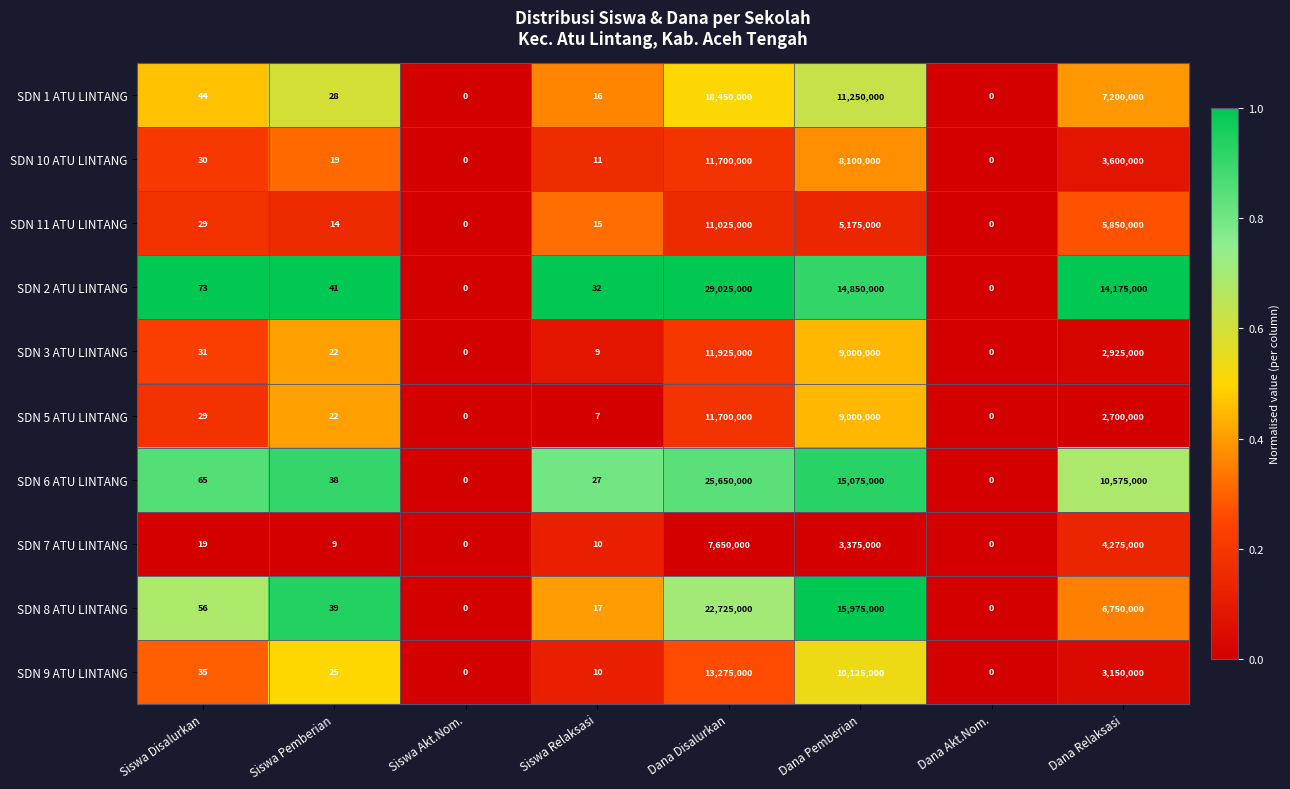

What is the difference between the maximum and second lowest values in the SDN 10 ATU LINTANG series?

11700000